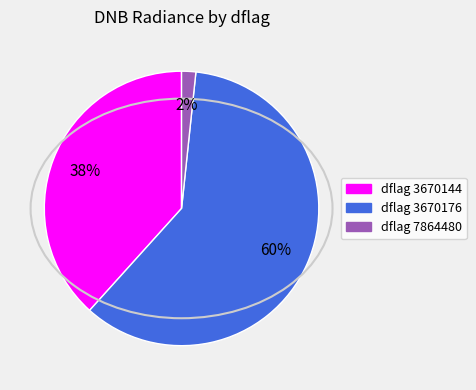

Is there any slice that represents more than half of the pie?

Yes